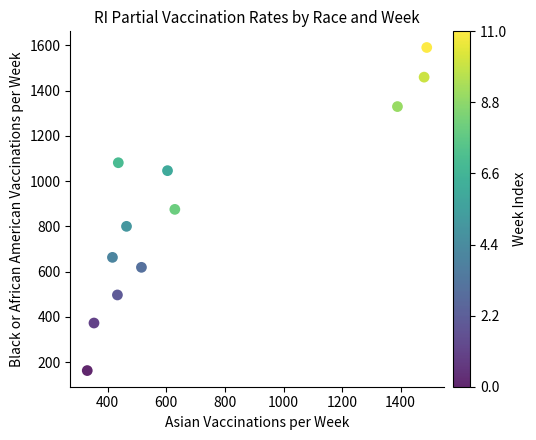

What is the average Y value?

875